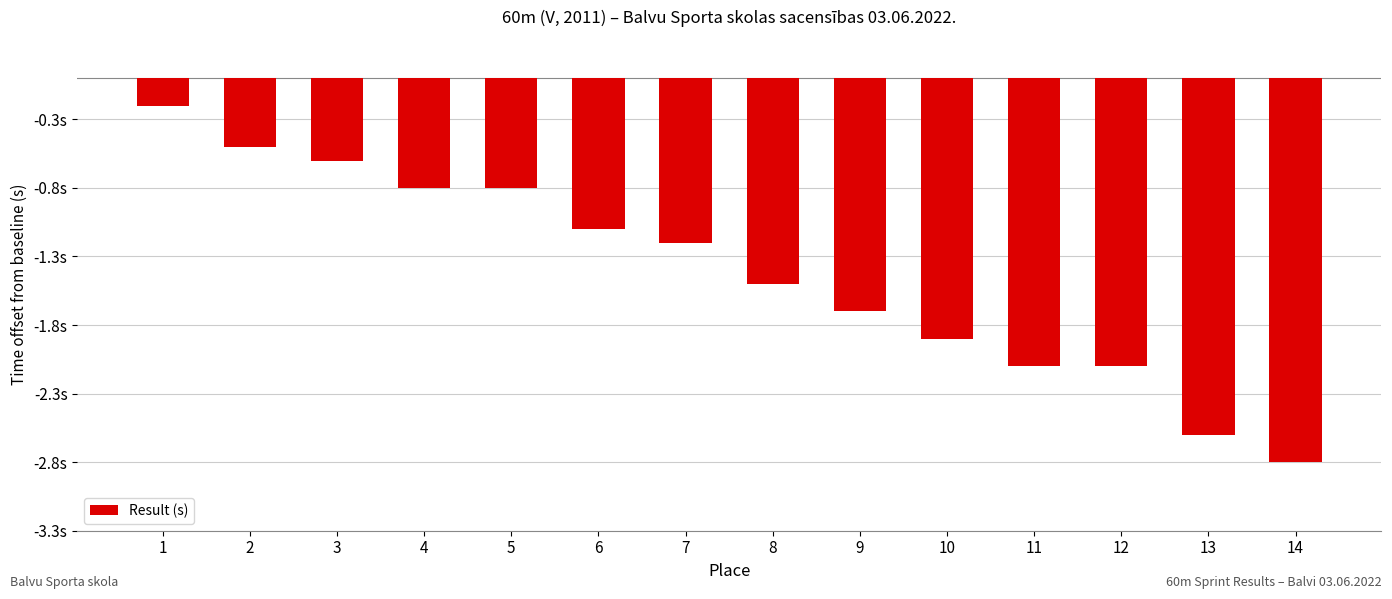

What is the value of the 2nd bar from the left?

-0.5